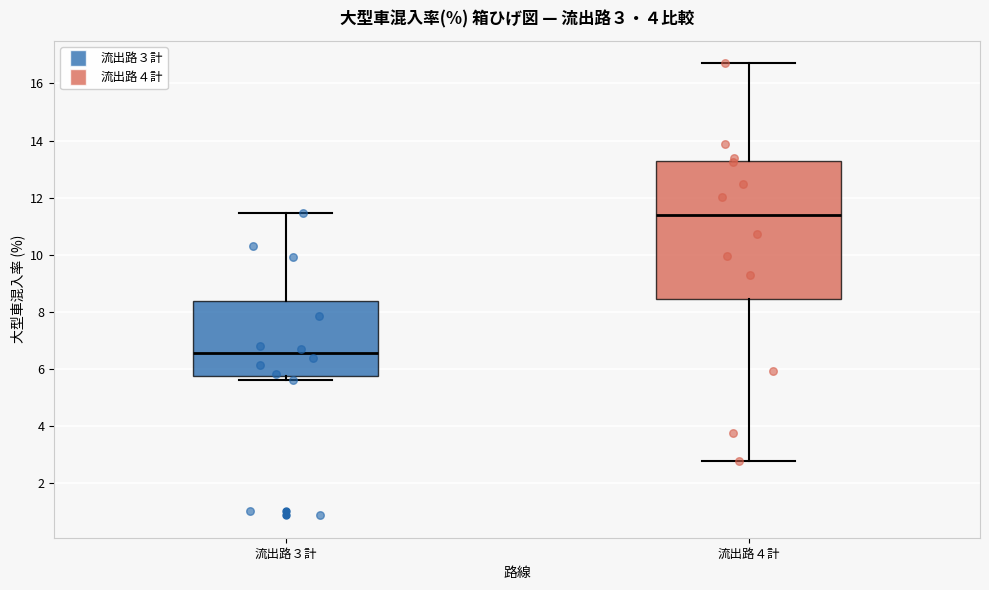

Comparing the boxes themselves (not the whiskers), which one is the tallest?

流出路４計